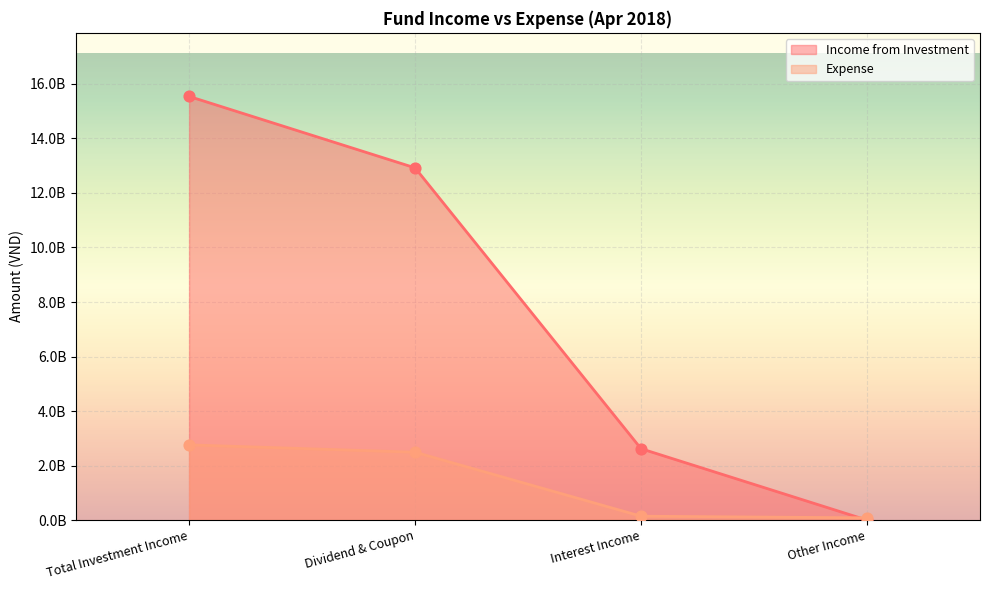

Which series has the largest Y range (max minus min)?

Income from Investment